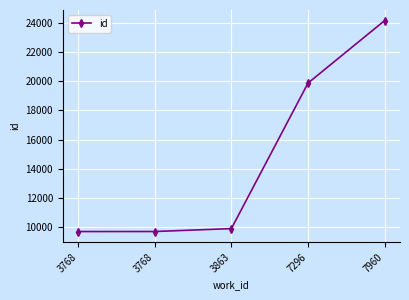

At which category does the chart reach its minimum across all series?

3768